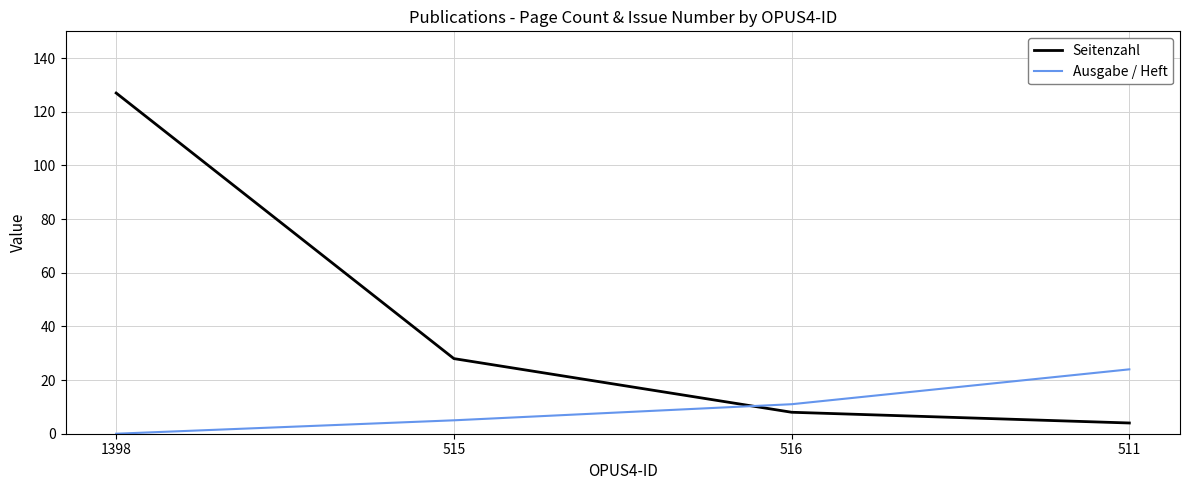

Which series changed the most between 1398 and 516?

Seitenzahl